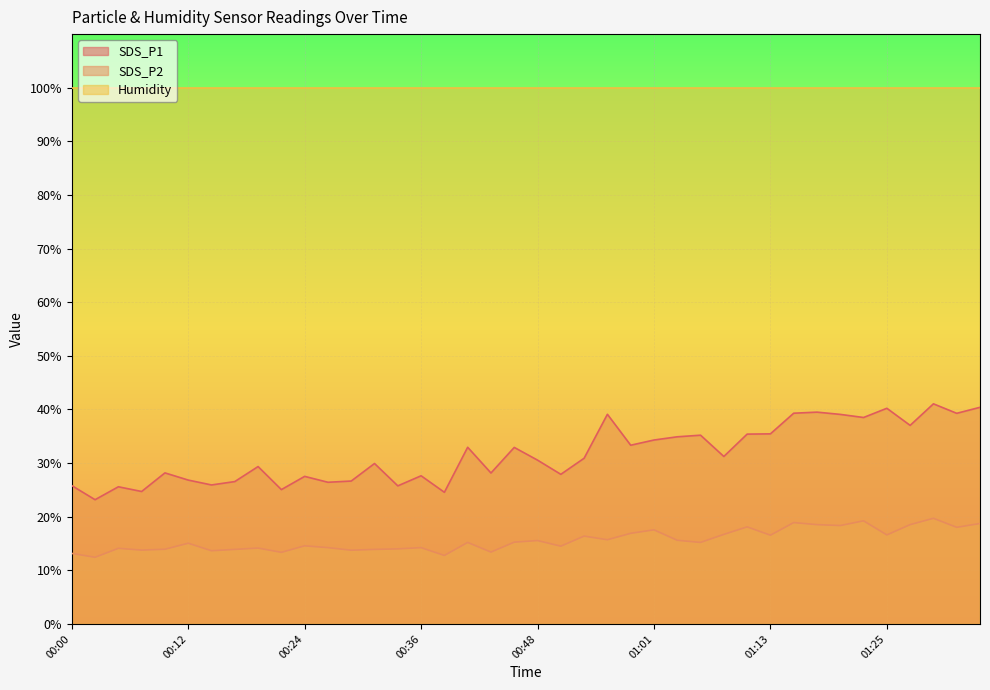

How many values in the SDS_P1 series exceed 30?

21